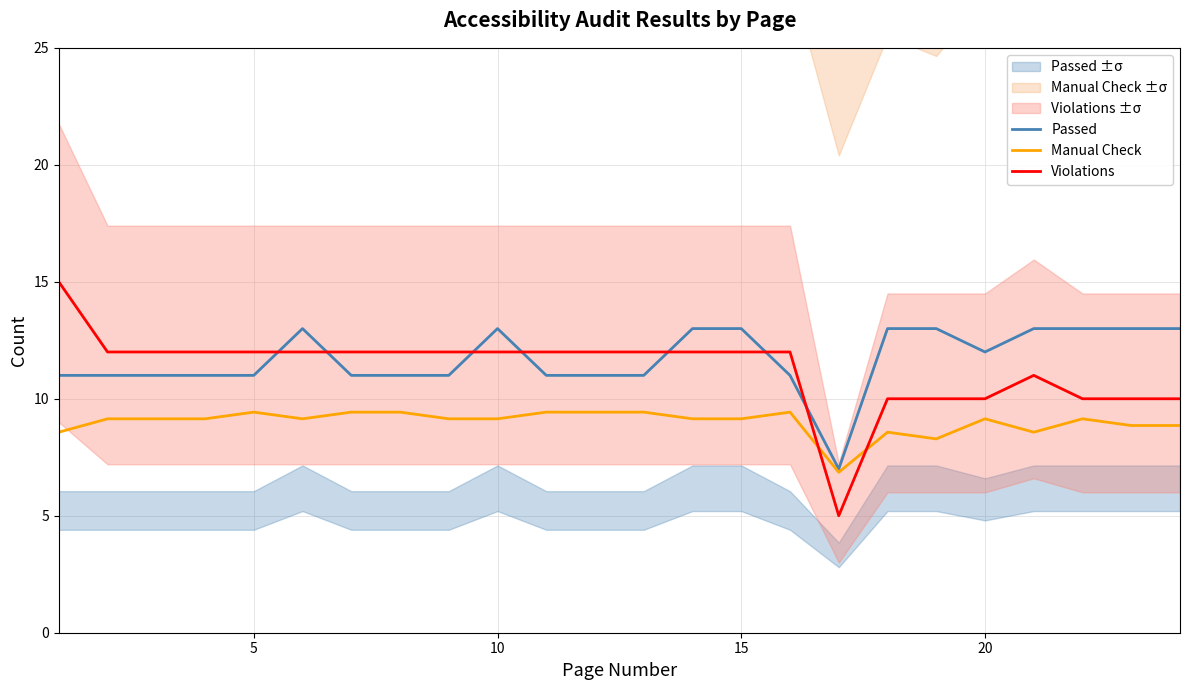

Count the number of categories in the chart.

24